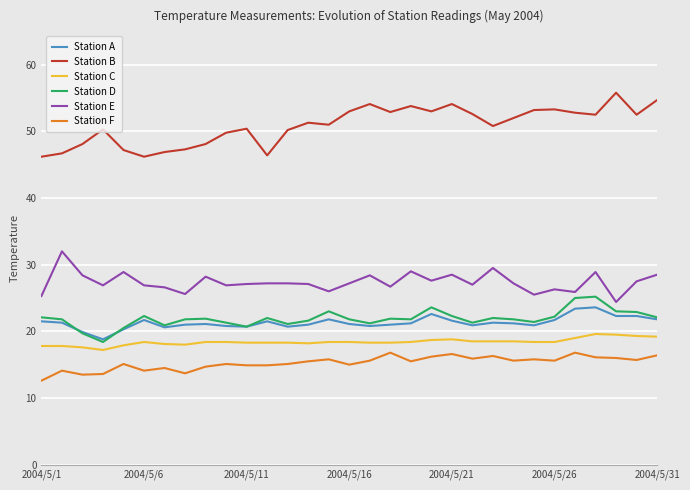

What is the highest value of the Station B series?

55.8